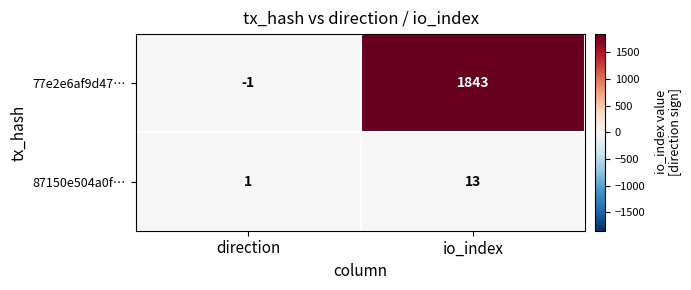

What is the maximum value shown in the chart?

1843